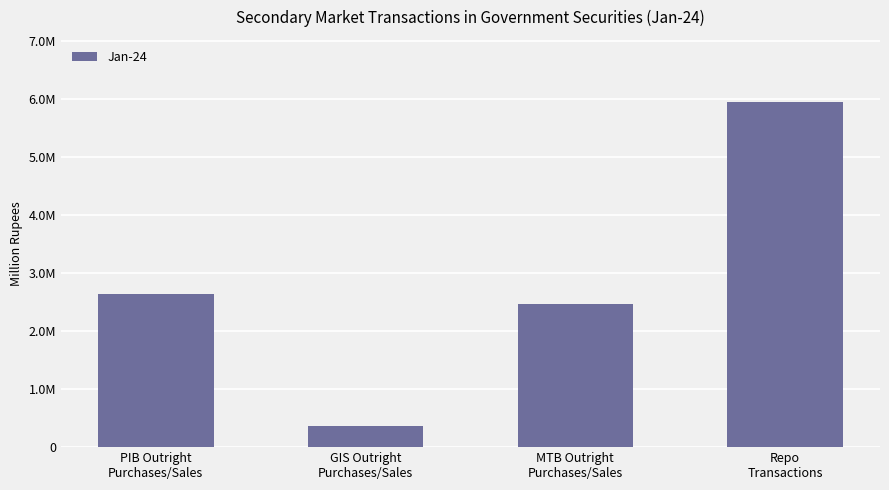

Between GIS Outright
Purchases/Sales and PIB Outright
Purchases/Sales, which is larger?

PIB Outright
Purchases/Sales